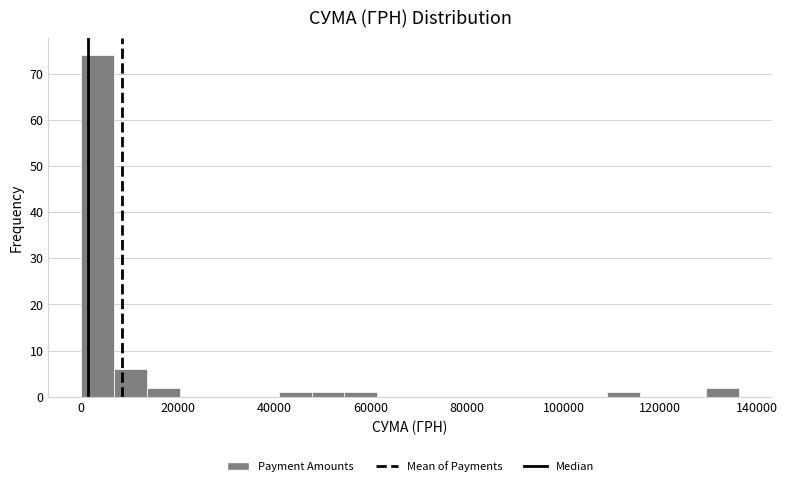

Read against the x-axis, roughly where is the centre of the tallest bar?

4000